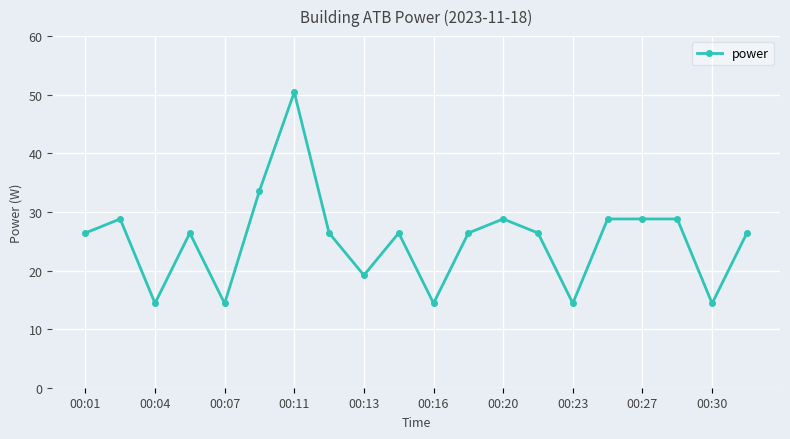

What is the minimum value shown in the chart?

14.4